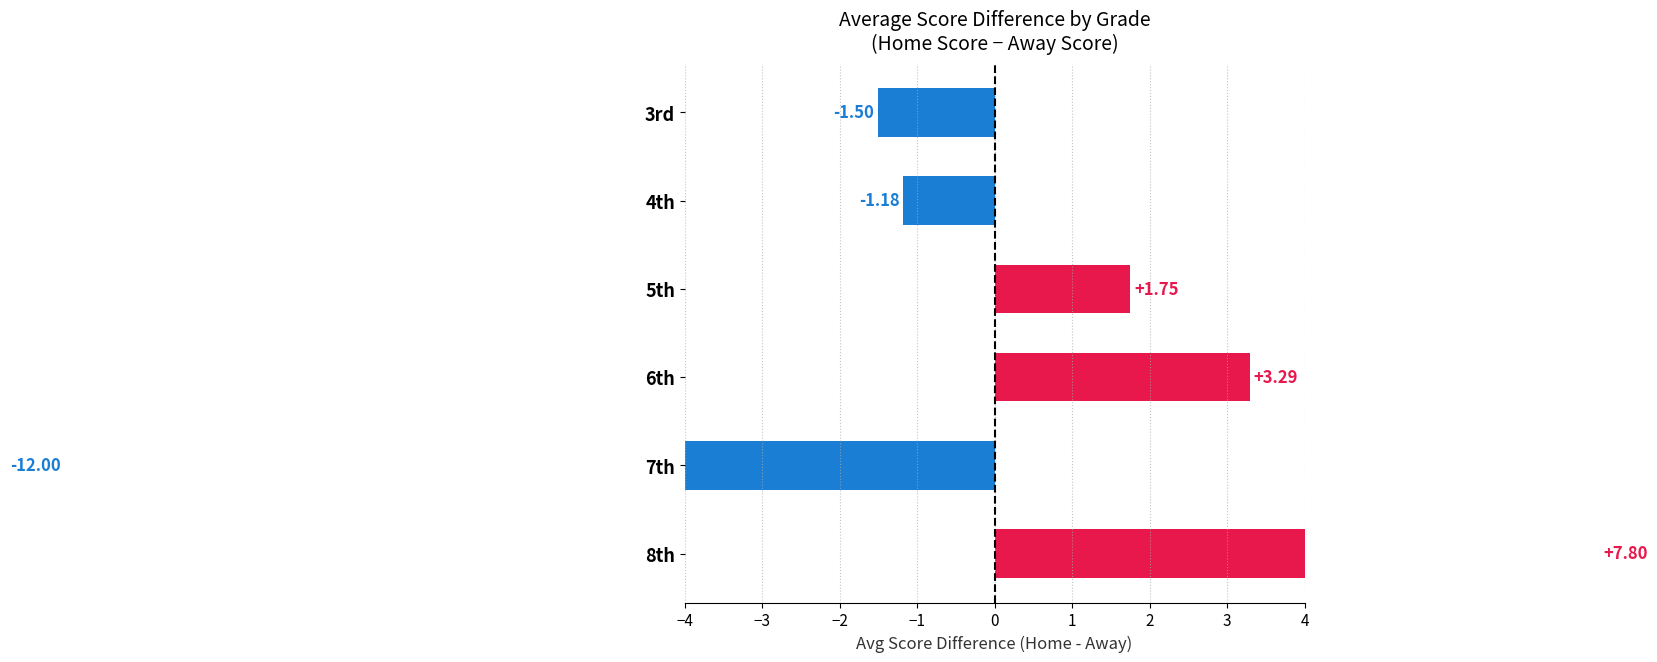

Count the number of values greater than 1.

3